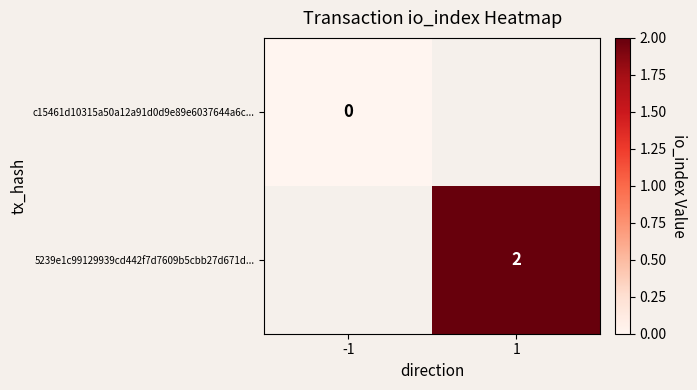

The 5239e1c99129939cd442f7d7609b5cbb27d671d... series shows 1 at 1. True or false?

False